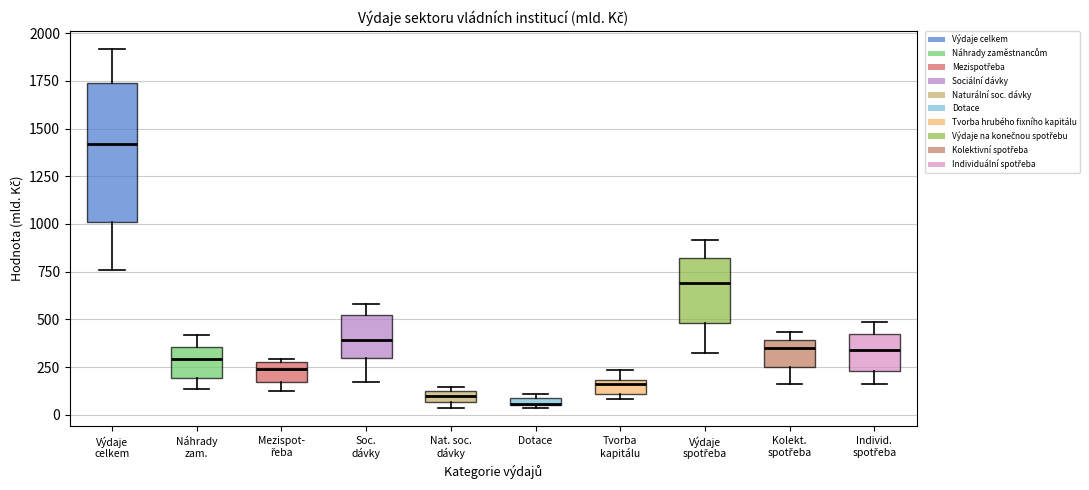

Where does the upper whisker of the box for Individ. spotřeba end on the y-axis? The values are not printed on the chart, so give them approximately, as read against the axis.

500